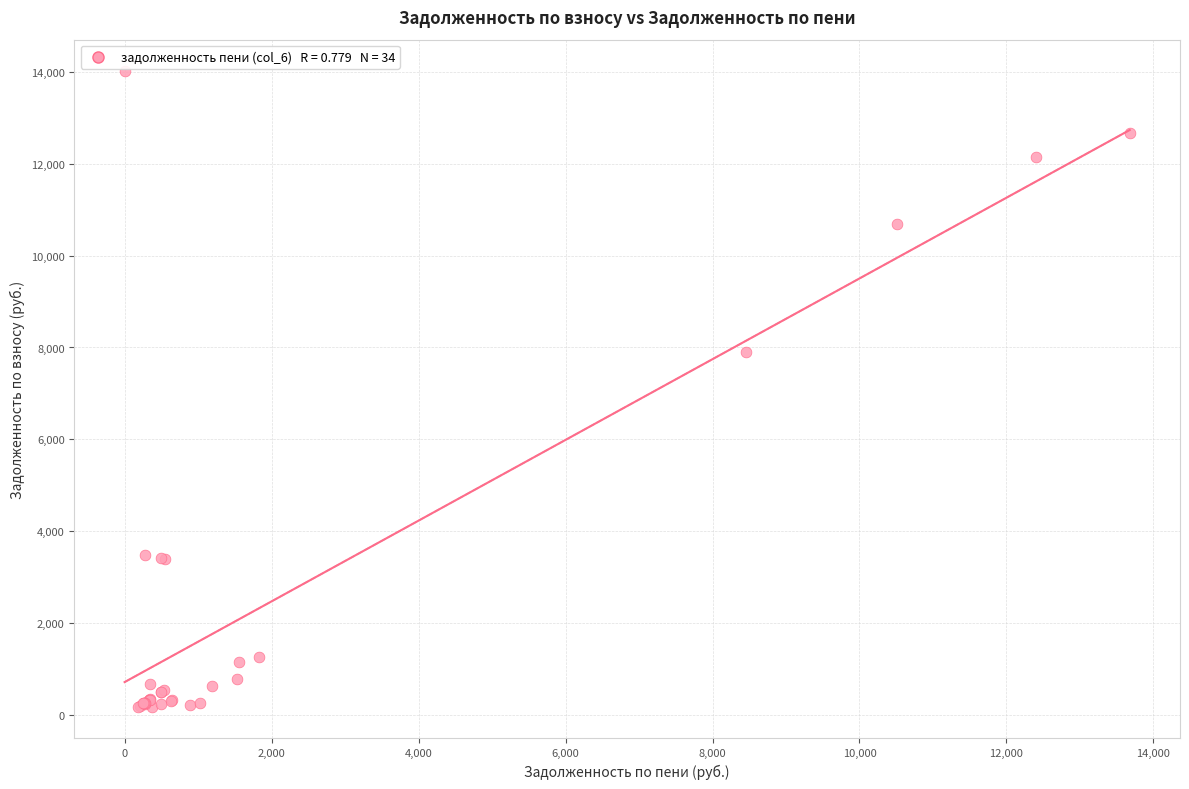

What Y value in the scatter plot is closest to 7094?

7909.3